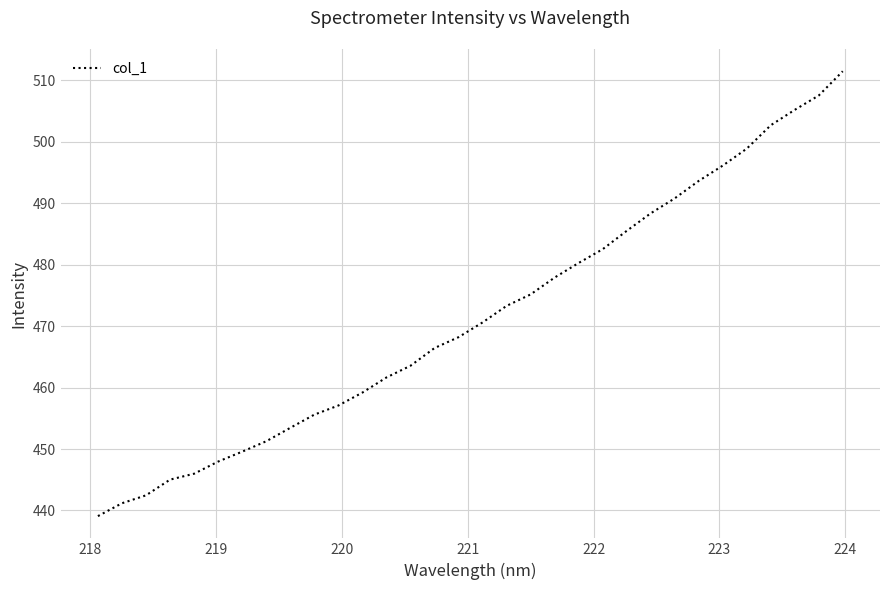

What is the maximum value shown in the chart?

511.5